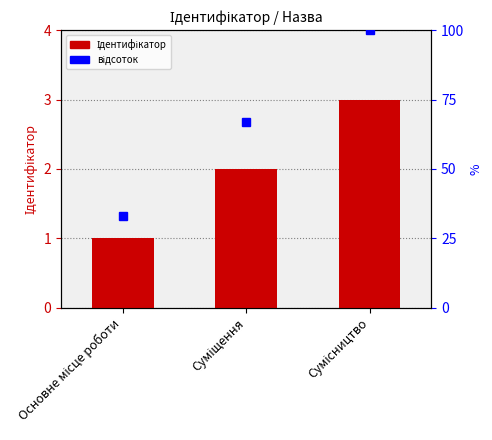

Approximately how many times larger is the value at Суміщення compared to Основне місце роботи?

2.0